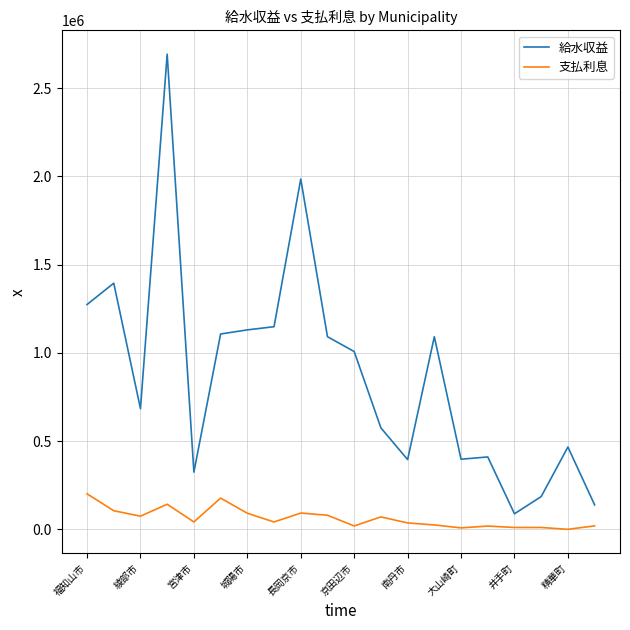

Which series has the largest total across all categories?

給水収益